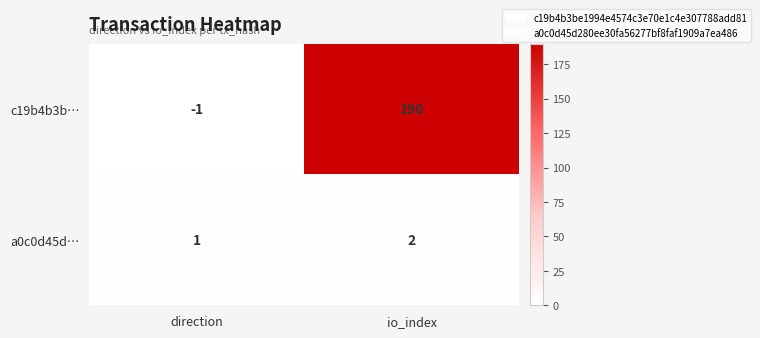

What is the difference between the highest and lowest values at io_index?

188